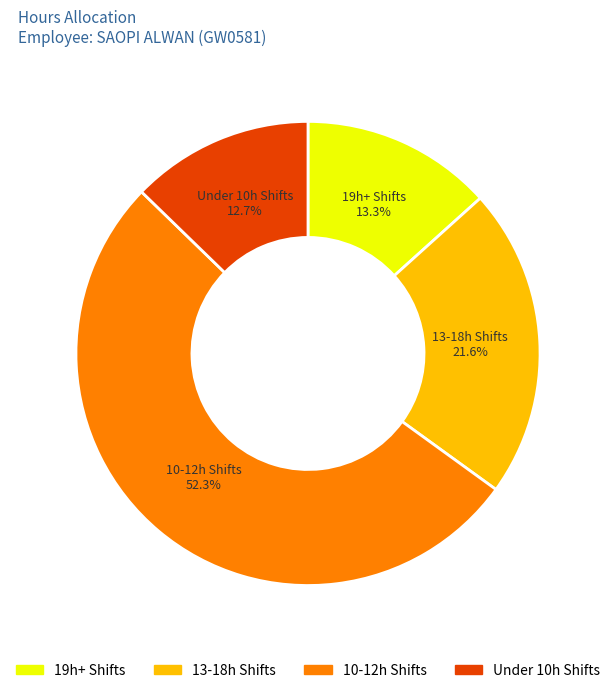

Which slice is the largest?

10-12h Shifts